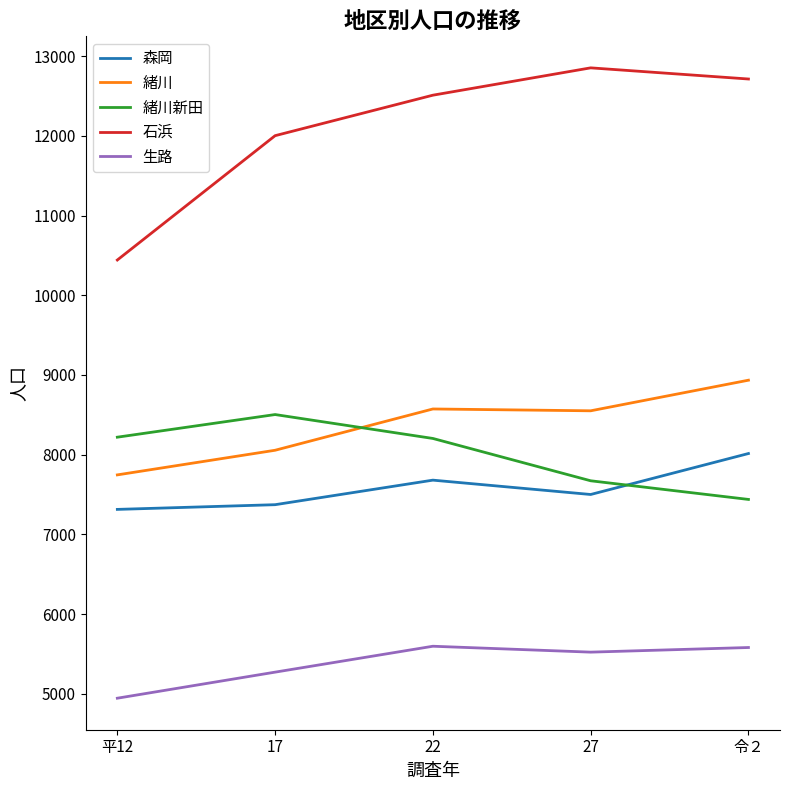

How many lines are shown in the chart?

5